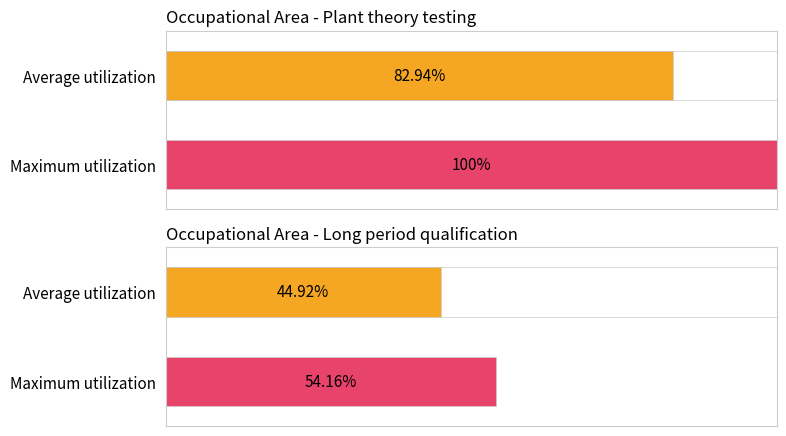

Which label corresponds to the smallest value in the chart?

Long period qualification